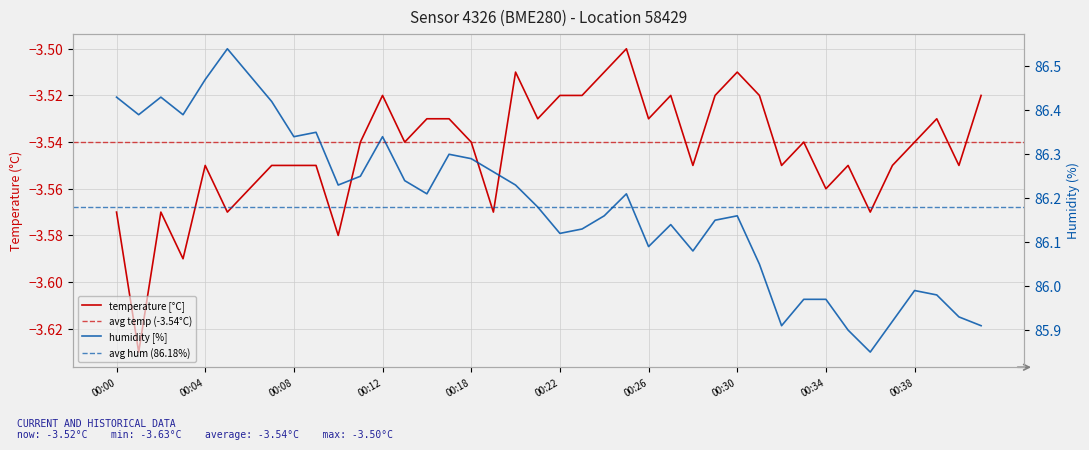

Where is the first local maximum for humidity?

00:02